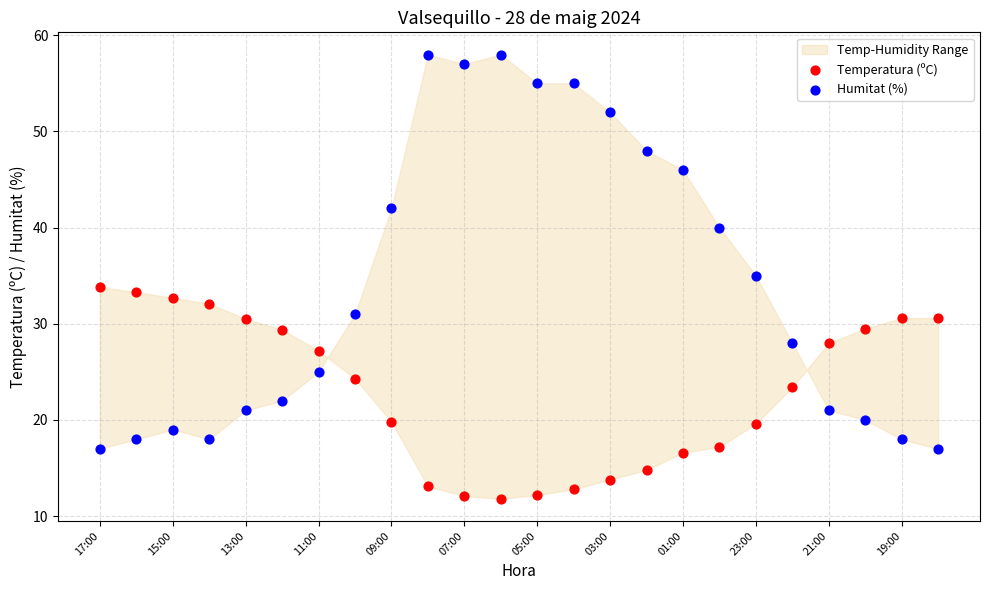

Which series has the widest spread of Y values?

Humitat (%)